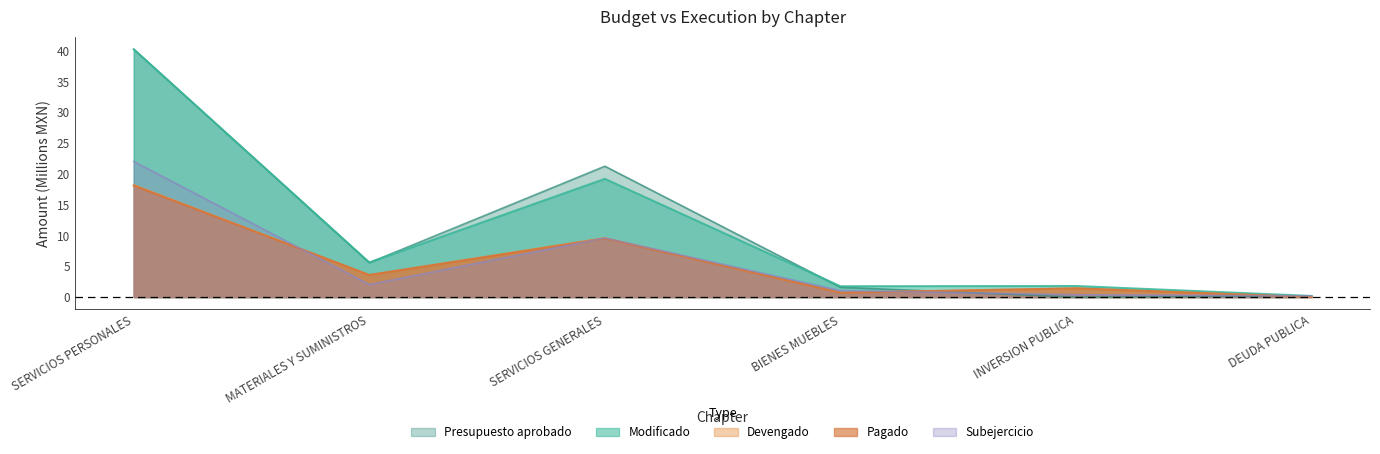

What are all the series names shown in the legend?

Presupuesto aprobado, Modificado, Devengado, Pagado, Subejercicio